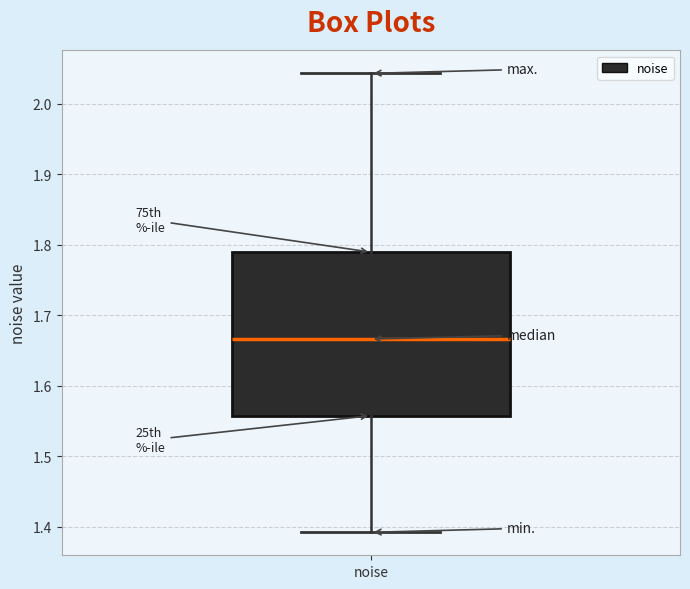

Transcribe this box plot: give where the median line is, the range the box spans, and where the two whiskers end, as read against the y-axis. The values are not printed on the chart, so give them approximately, as read against the axis.

median 1.67, box 1.56 to 1.79, whiskers 1.39 to 2.04